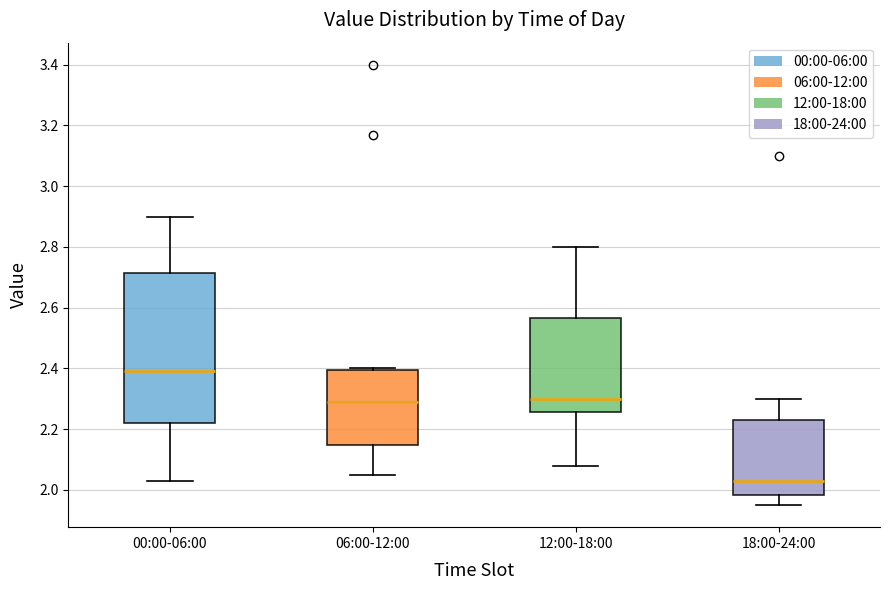

Reading left to right, read every box against the y-axis: the position of its median line, the range the box covers, and the ends of its whiskers. The values are not printed on the chart, so give them approximately, as read against the axis.

00:00-06:00: median 2.40, box 2.22 to 2.72, whiskers 2.04 to 2.90
06:00-12:00: median 2.30, box 2.14 to 2.40, whiskers 2.06 to 2.40
12:00-18:00: median 2.30, box 2.26 to 2.56, whiskers 2.08 to 2.80
18:00-24:00: median 2.04, box 1.98 to 2.24, whiskers 1.96 to 2.30